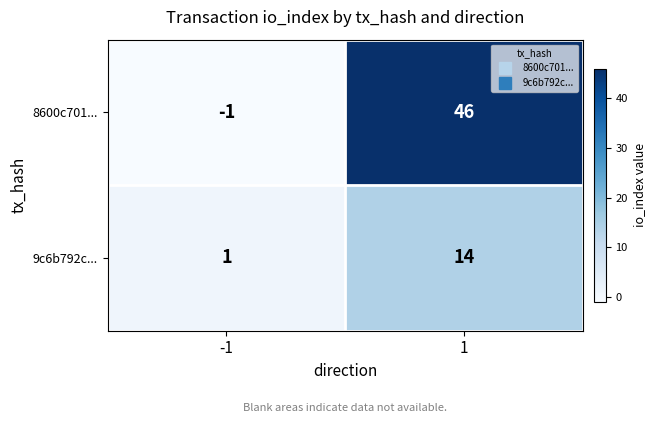

Count the number of categories in the chart.

2